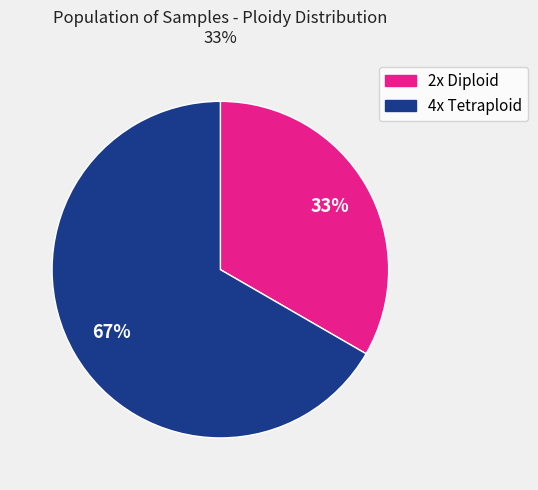

Is there any slice that represents more than half of the pie?

Yes